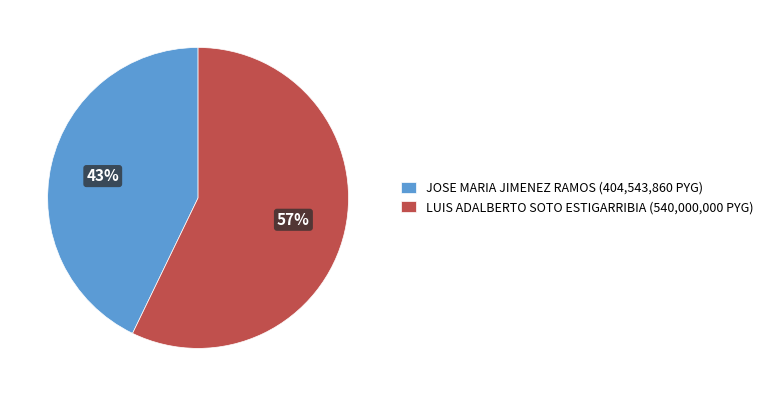

Does any single category account for the majority?

Yes